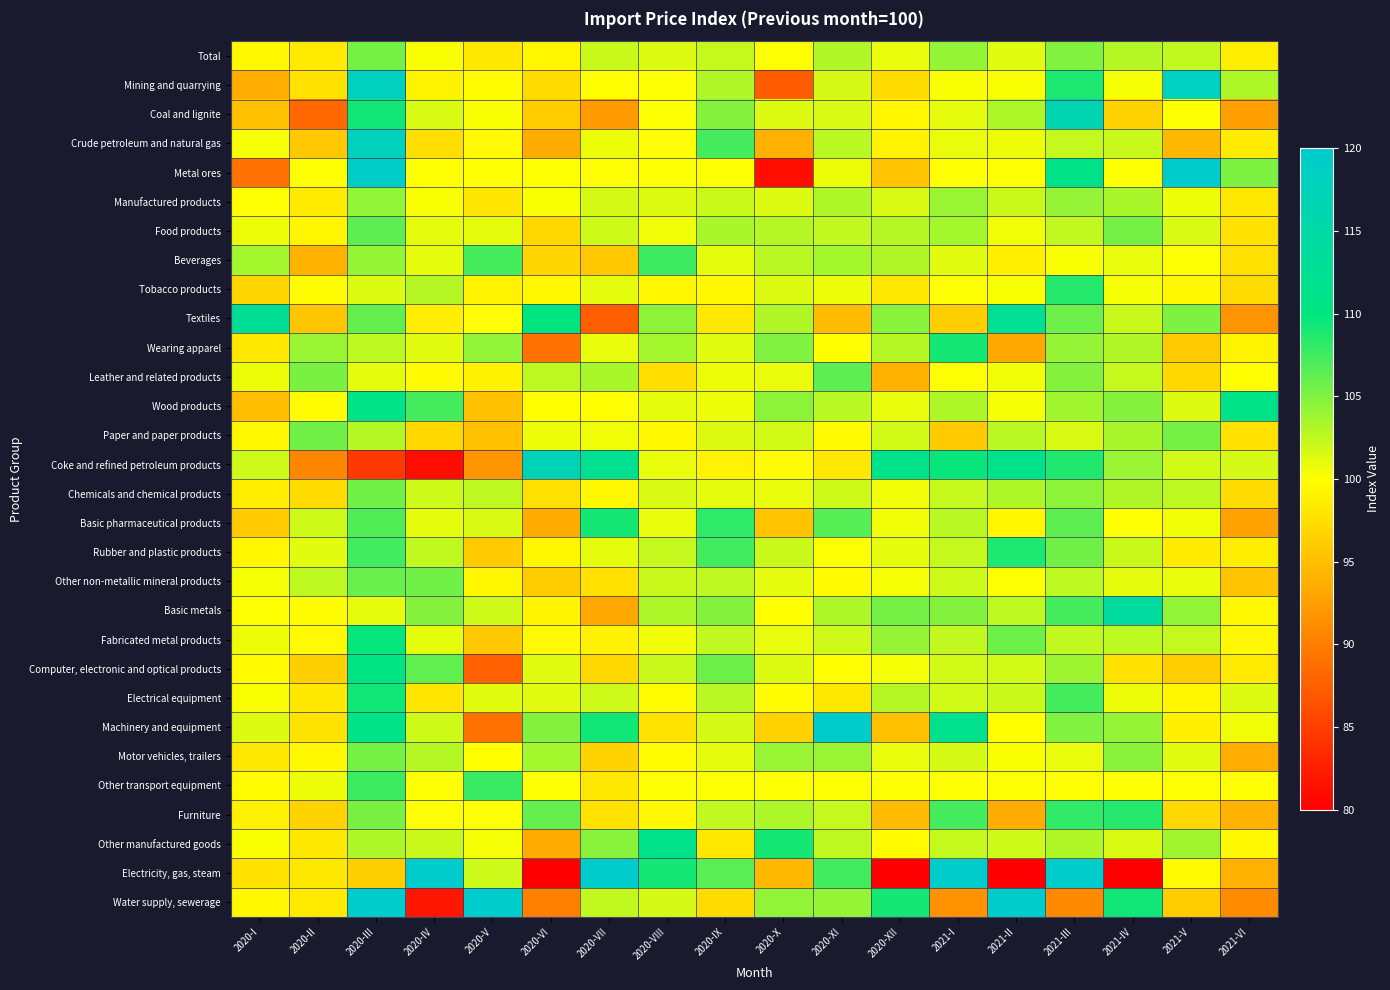

Which series has the widest spread of values?

Electricity, gas, steam